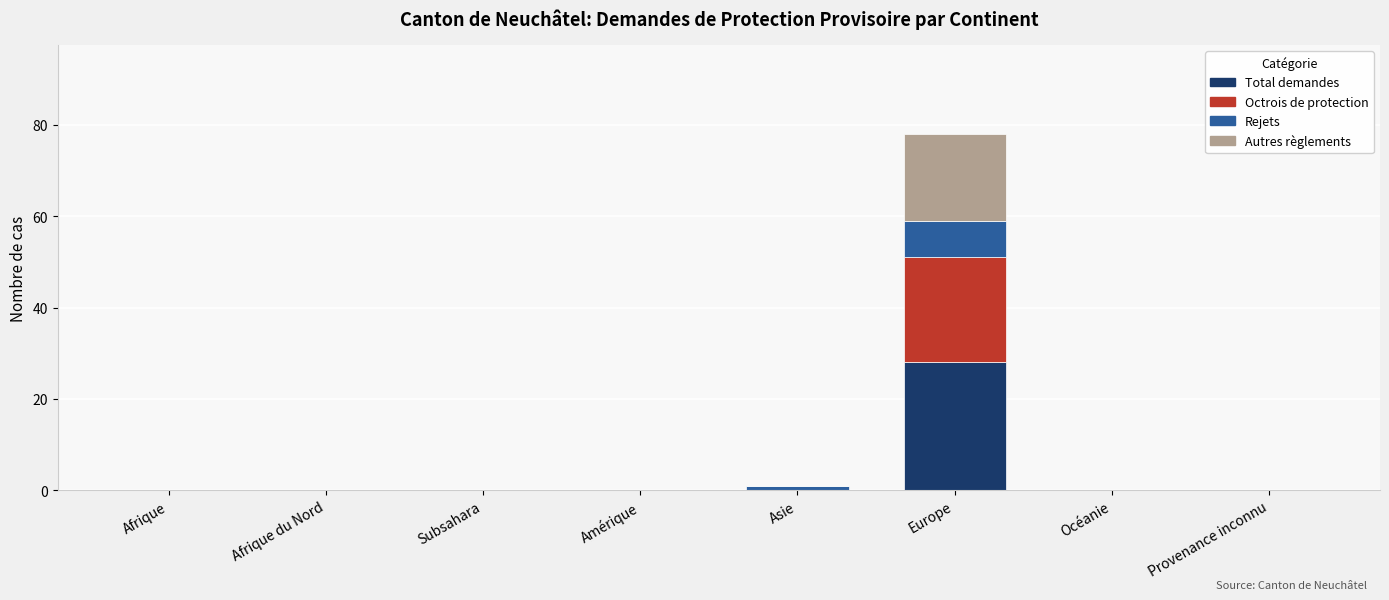

What is the total value across all series at Europe?

78